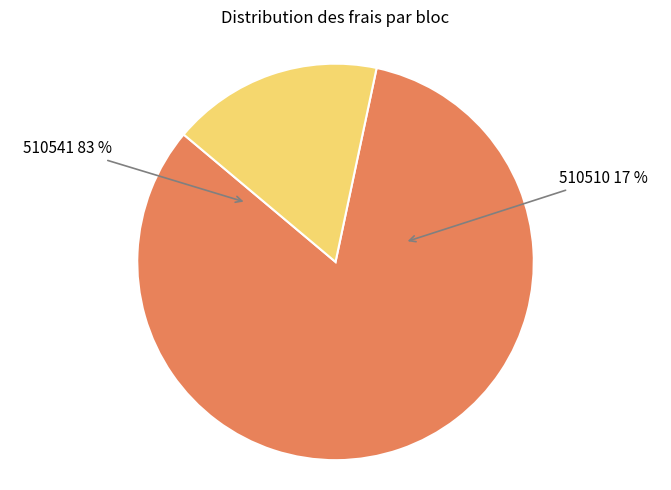

To the nearest percent, what is the difference between the largest and smallest slice percentages?

66%